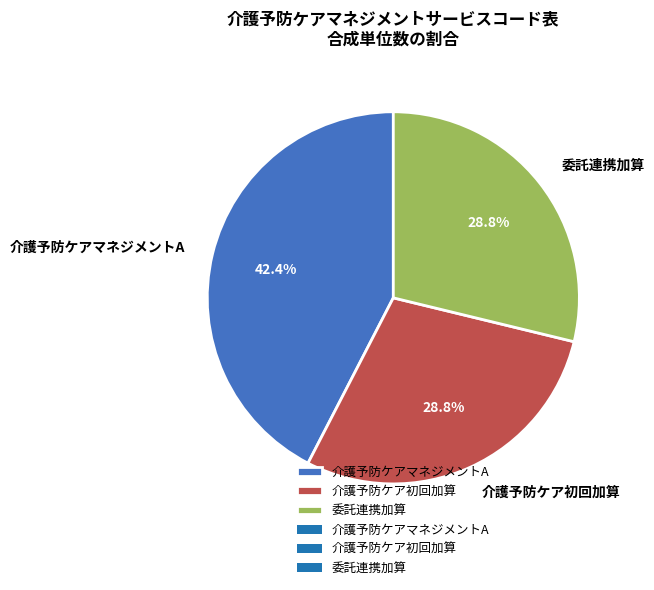

Is there any slice that represents more than half of the pie?

No